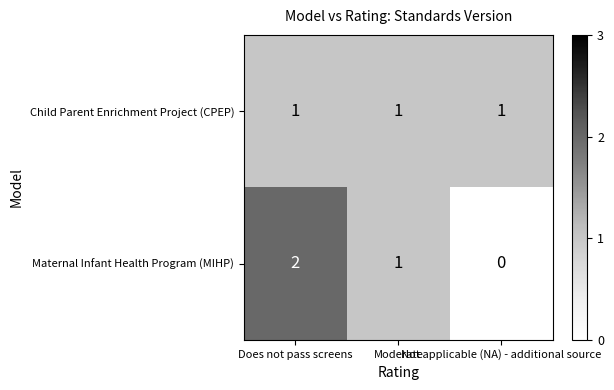

What is the approximate value of Maternal Infant Health Program (MIHP) at Does not pass screens?

2.0